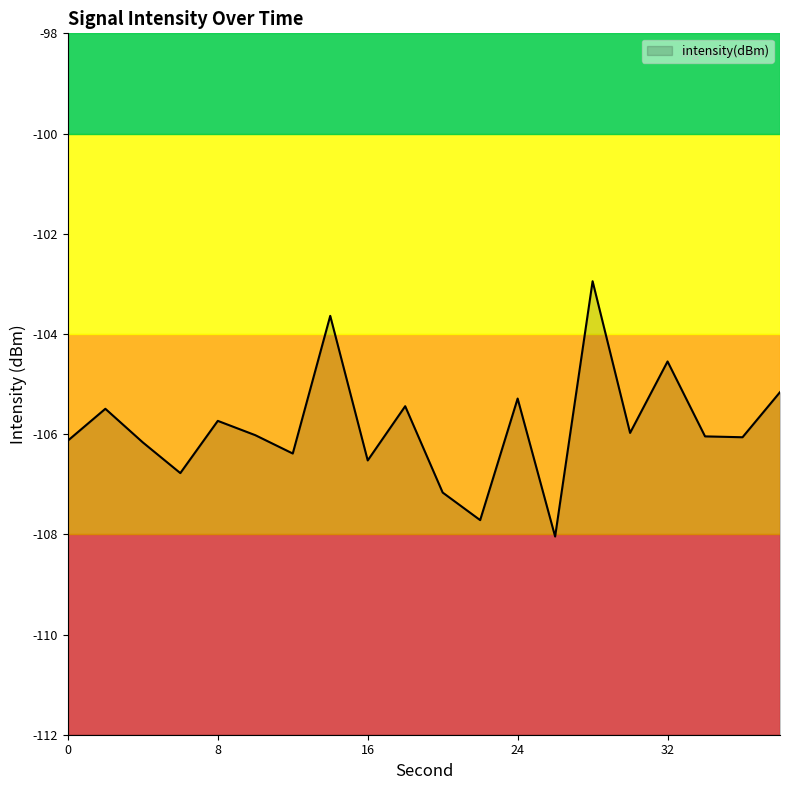

Reading right to left, transcribe all the data shown in this chart.

38=-105.2	36=-106.1	34=-106.0	32=-104.5	30=-106.0	28=-102.9	26=-108.0	24=-105.3	22=-107.7	20=-107.2	18=-105.4	16=-106.5	14=-103.6	12=-106.4	10=-106.0	8=-105.7	6=-106.8	4=-106.2	2=-105.5	0=-106.1